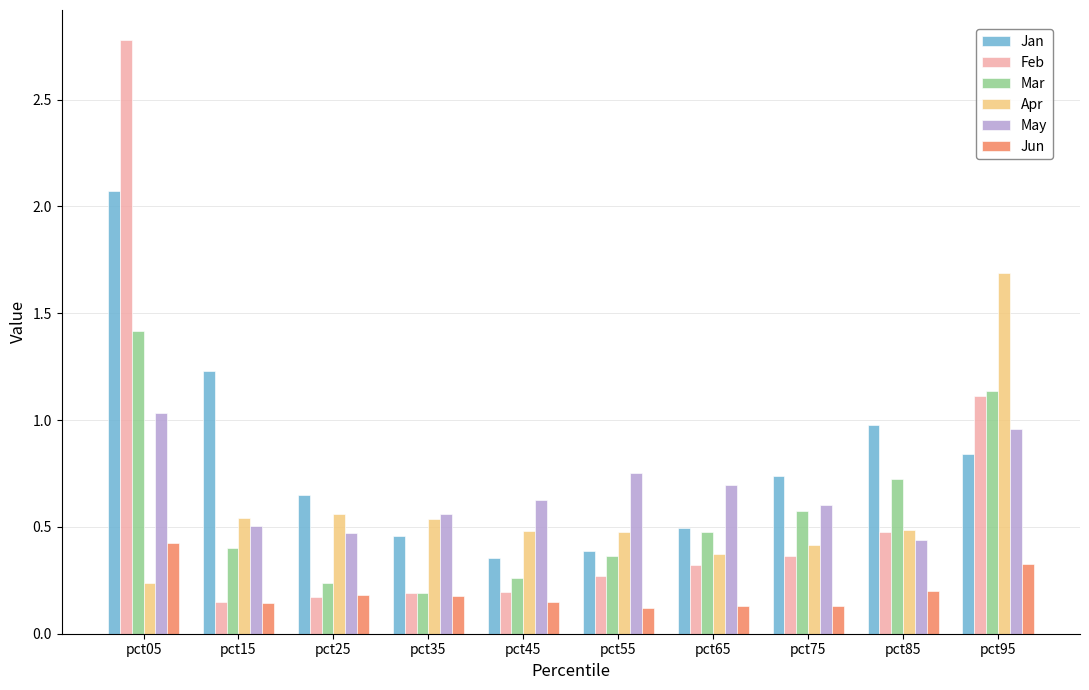

How many data points does each series have?

10